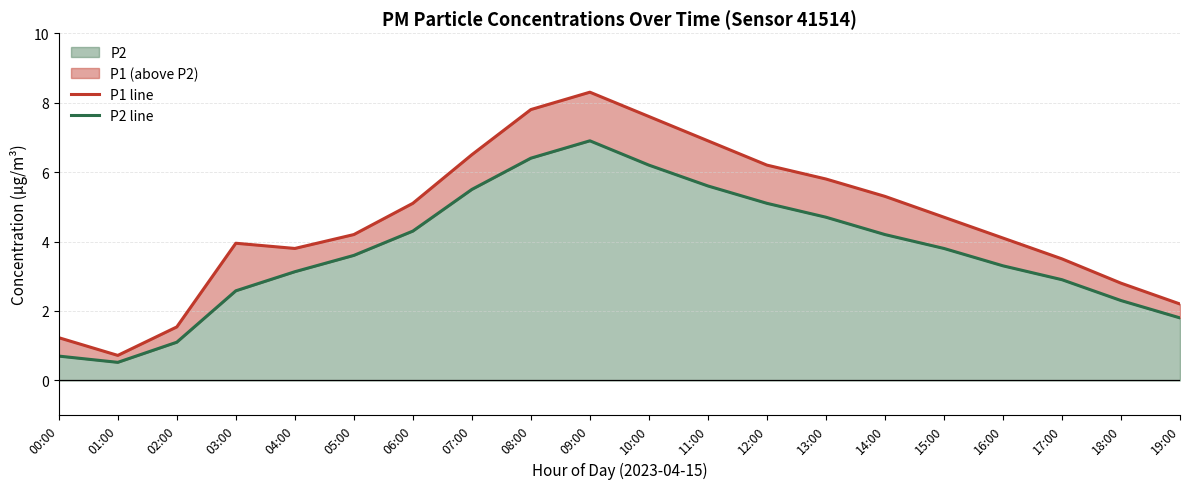

Is the value of P2 line at 06:00 greater than the value of P1 line at 12:00?

No